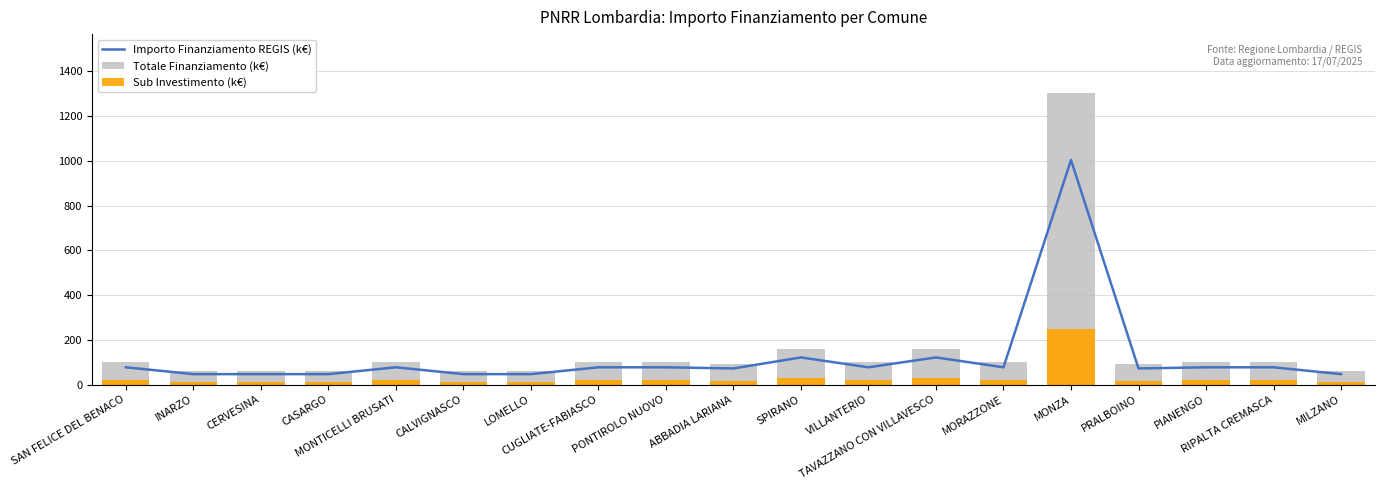

The value of Sub Investimento (k€) at RIPALTA CREMASCA is 34.9. True or false?

False